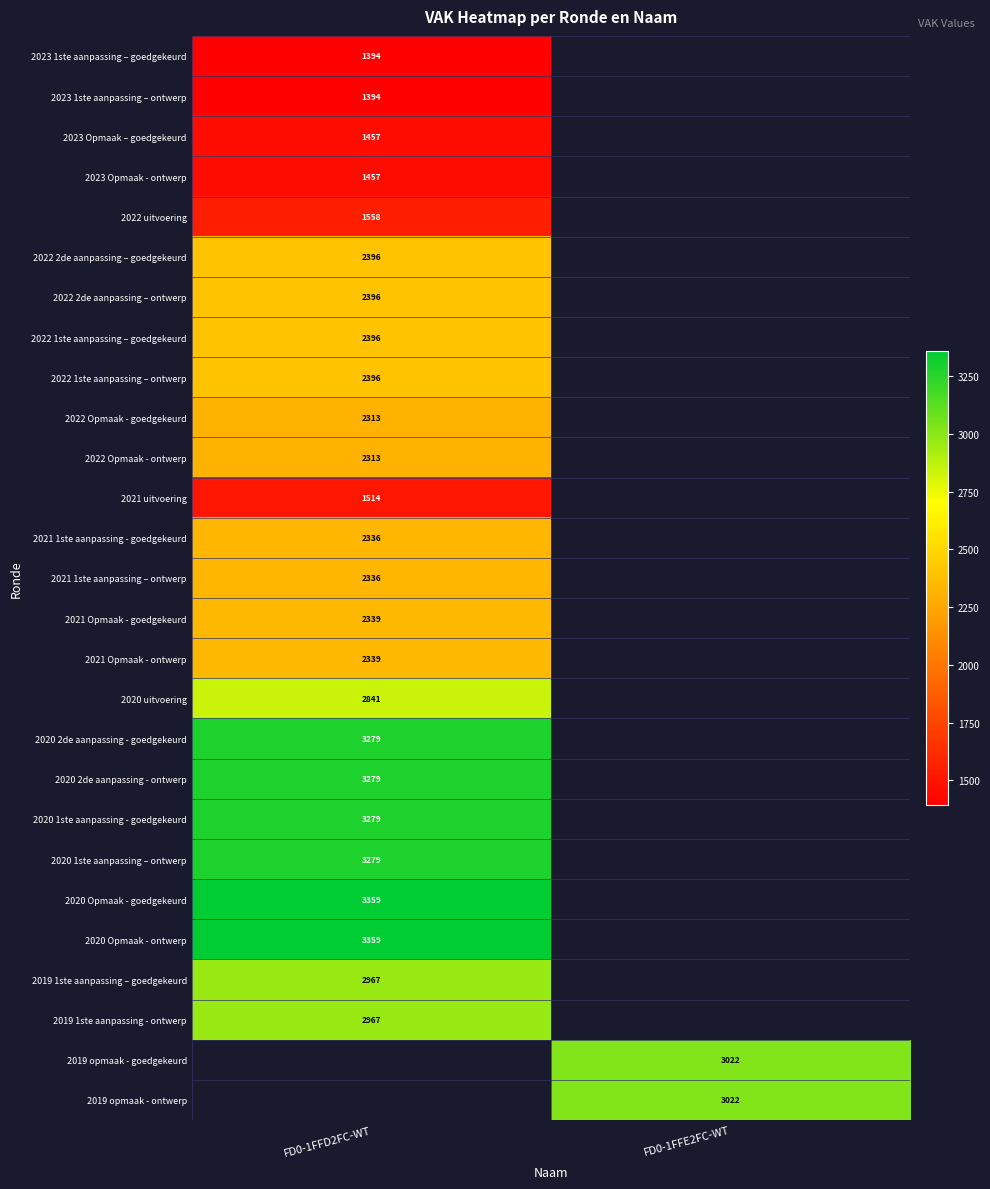

The 2019 1ste aanpassing – goedgekeurd series shows 722 at FD0-1FFD2FC-WT. True or false?

False